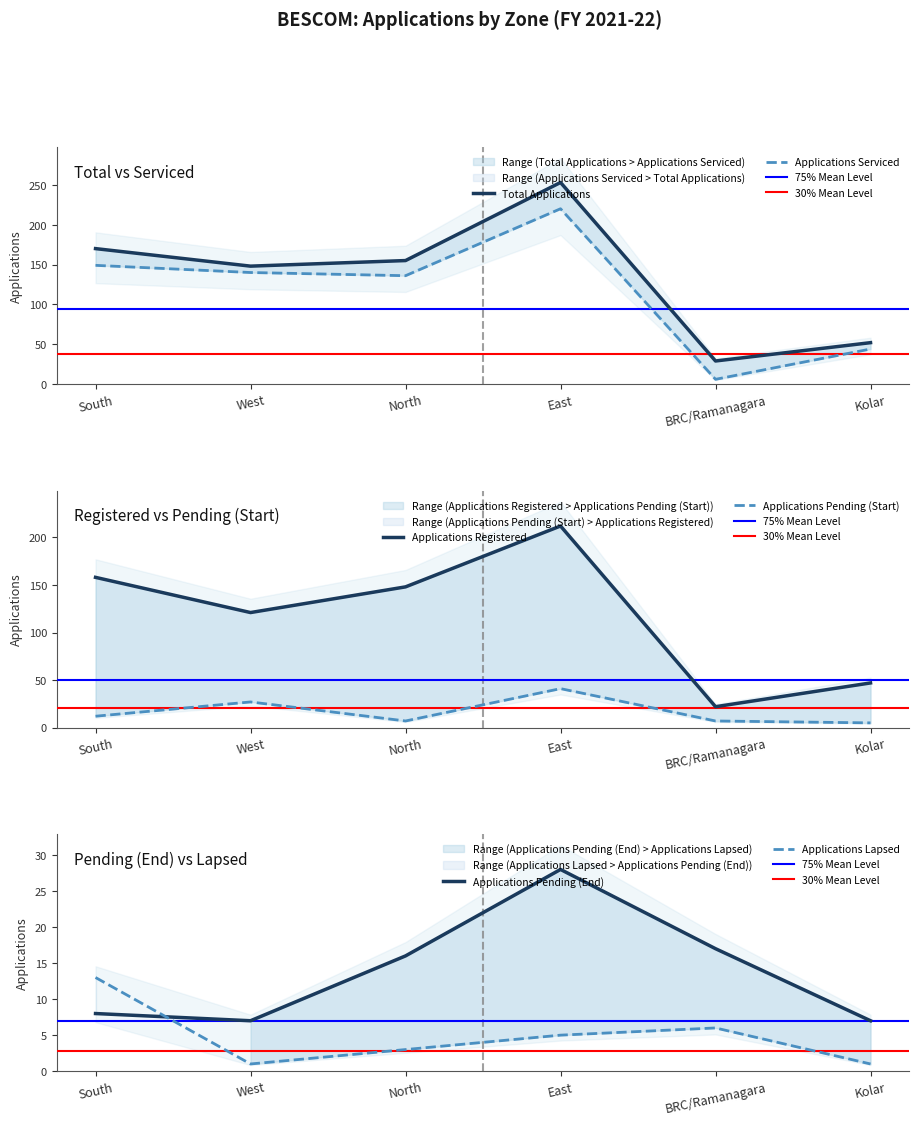

At West, list the series in order from smallest to largest.

Applications Lapsed, Applications Pending (End), Applications Pending (Start), Applications Registered, Applications Serviced, Total Applications